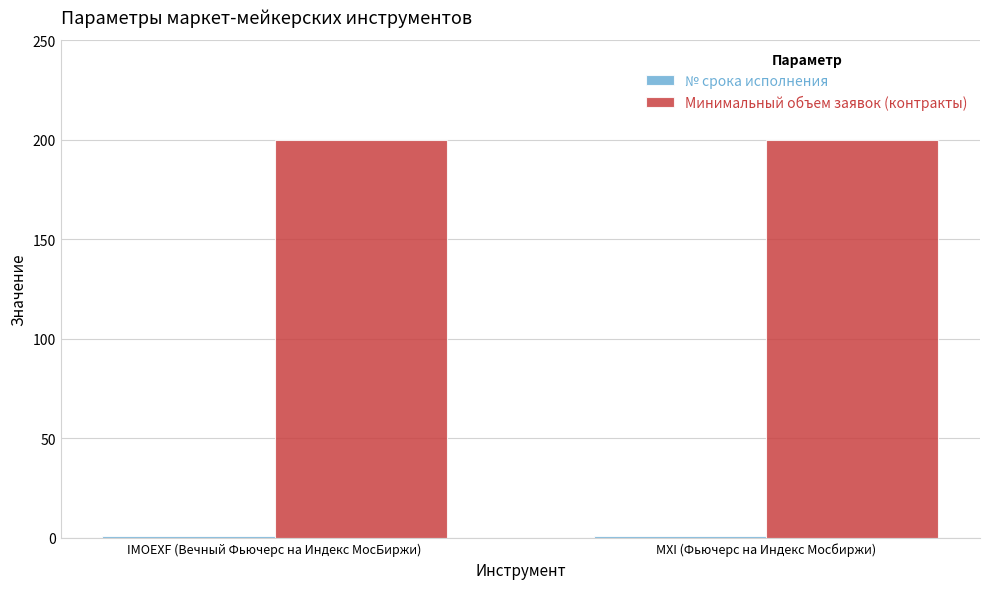

What is the label of the 2nd bar from the left?

MXI (Фьючерс на Индекс Мосбиржи)